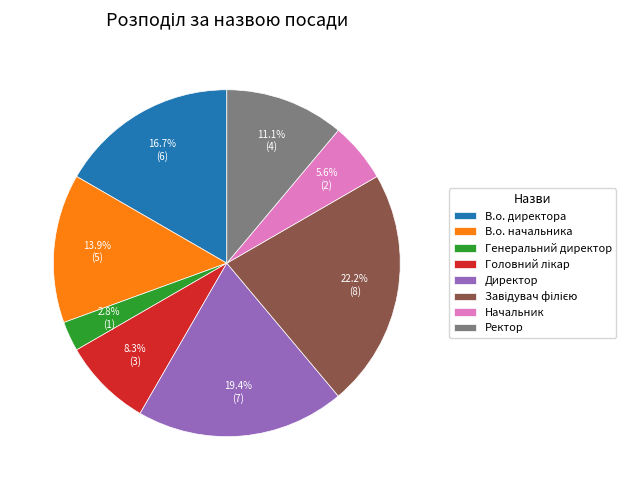

Which has a higher value, Начальник or Директор?

Директор